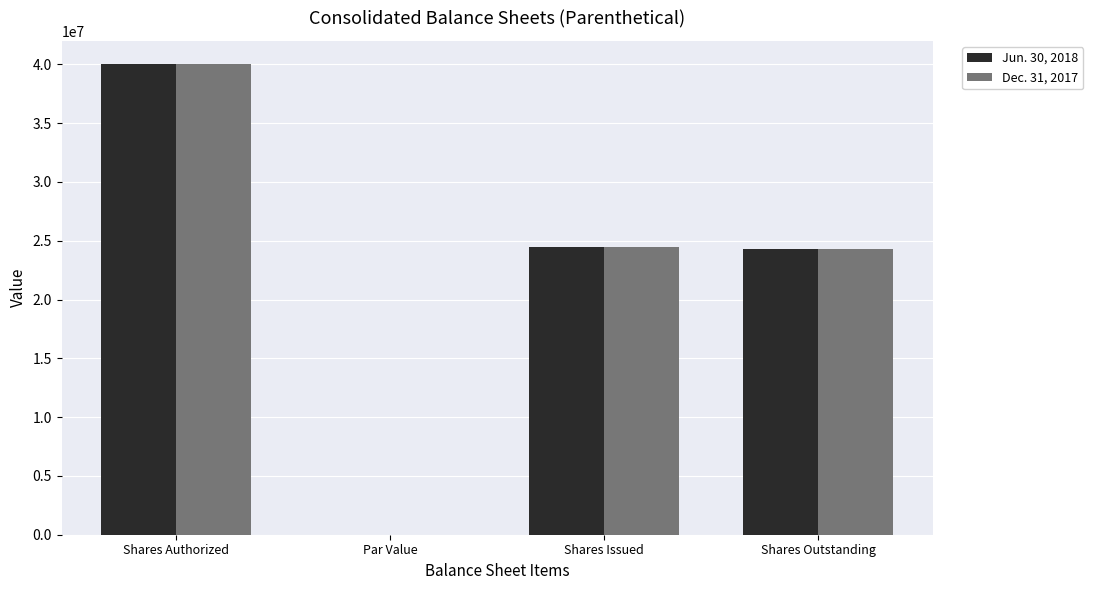

At which label does Dec. 31, 2017 first exceed 24500000?

Shares Authorized